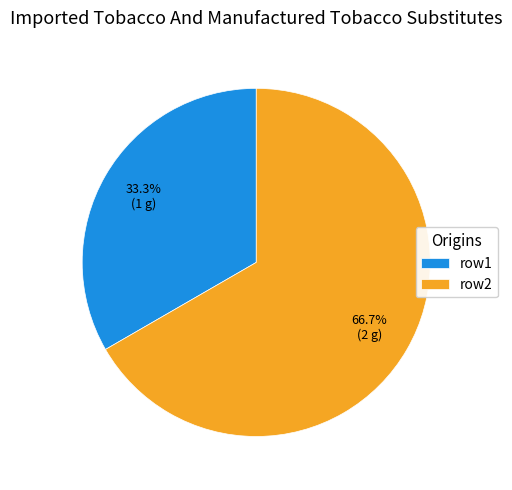

Is the sum of row1 and row2 greater than half?

Yes